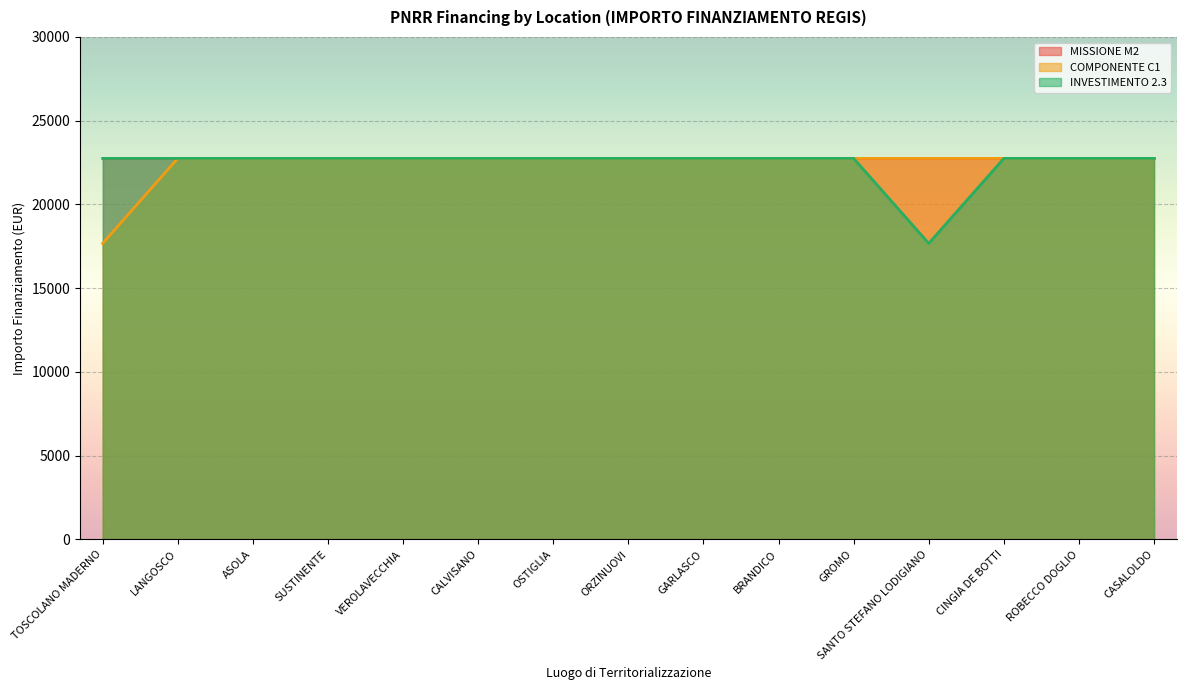

How many lines are shown in the chart?

3